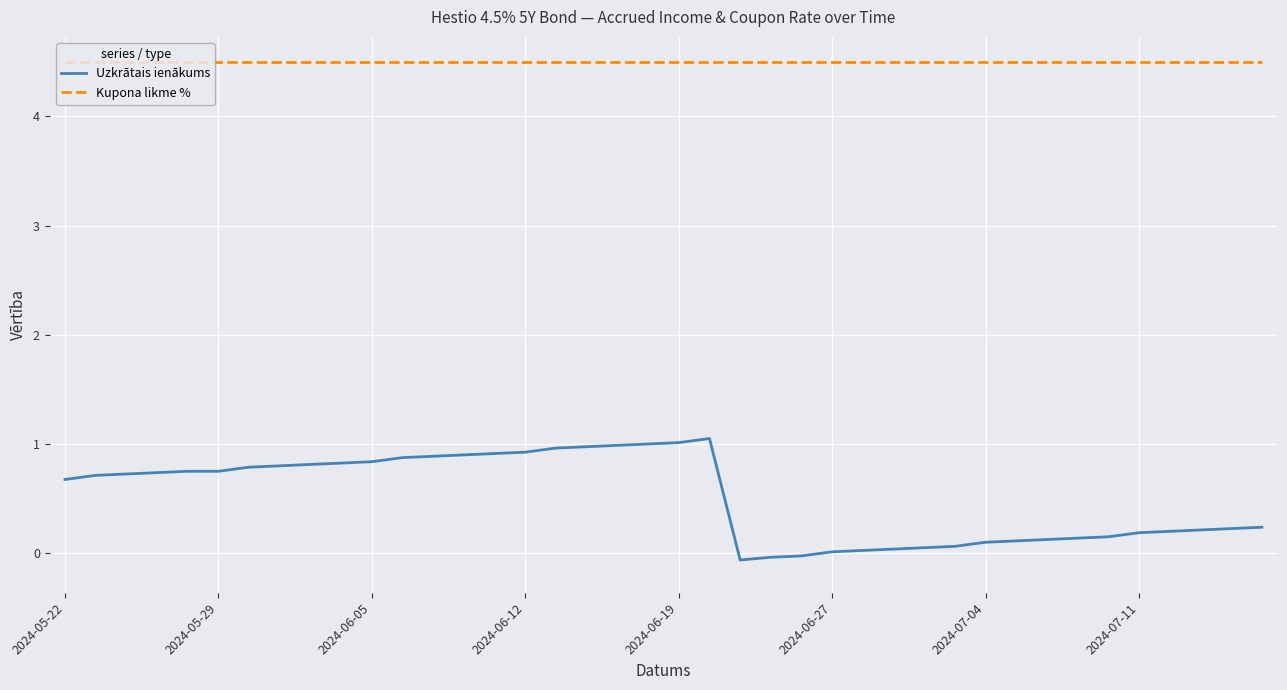

Rank the series by their maximum value, from highest to lowest.

Kupona likme %, Uzkrātais ienākums